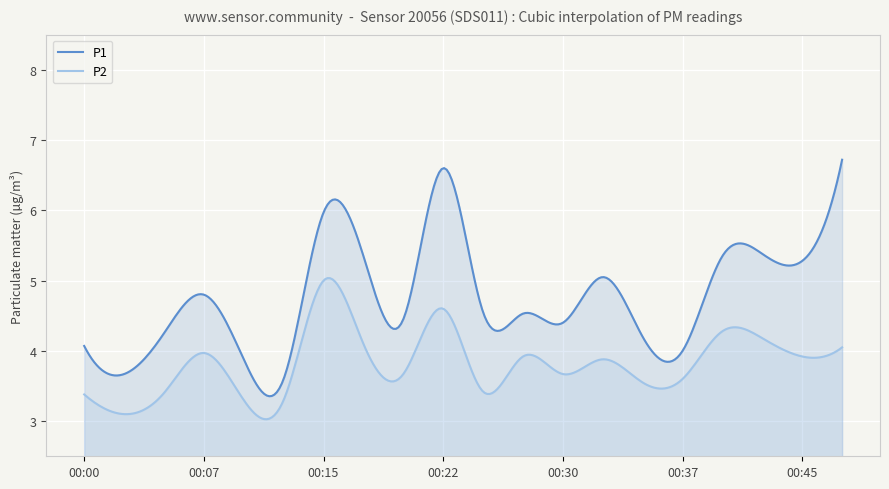

At how many categories does at least one series exceed 4?

16